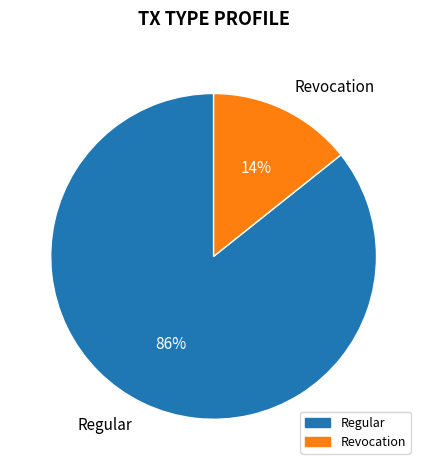

How many slices are in this pie chart?

2